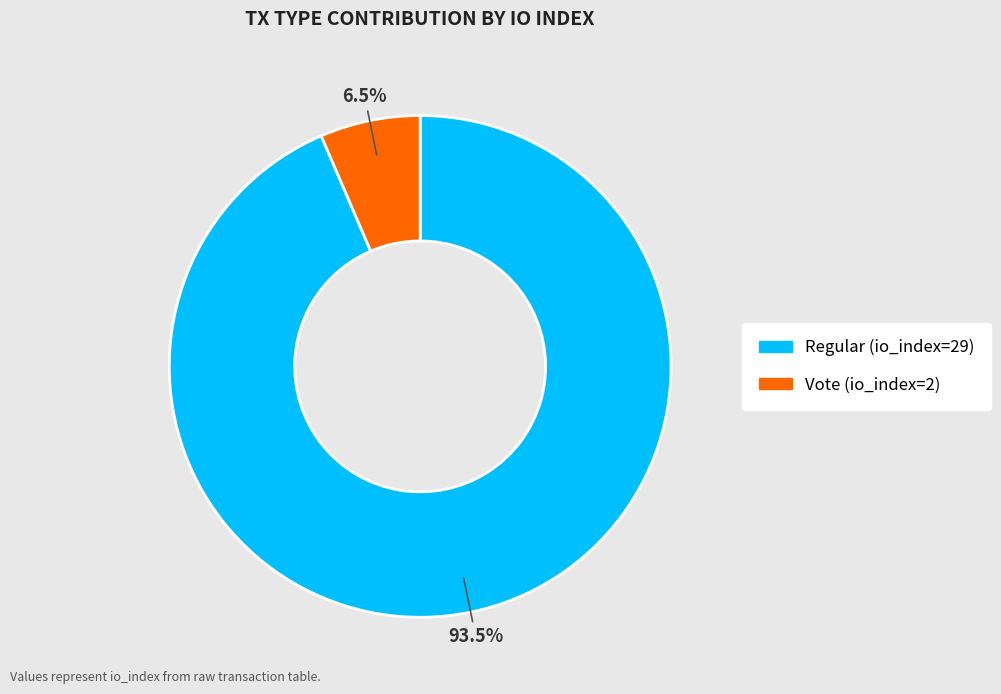

How many slices are in this pie chart?

2